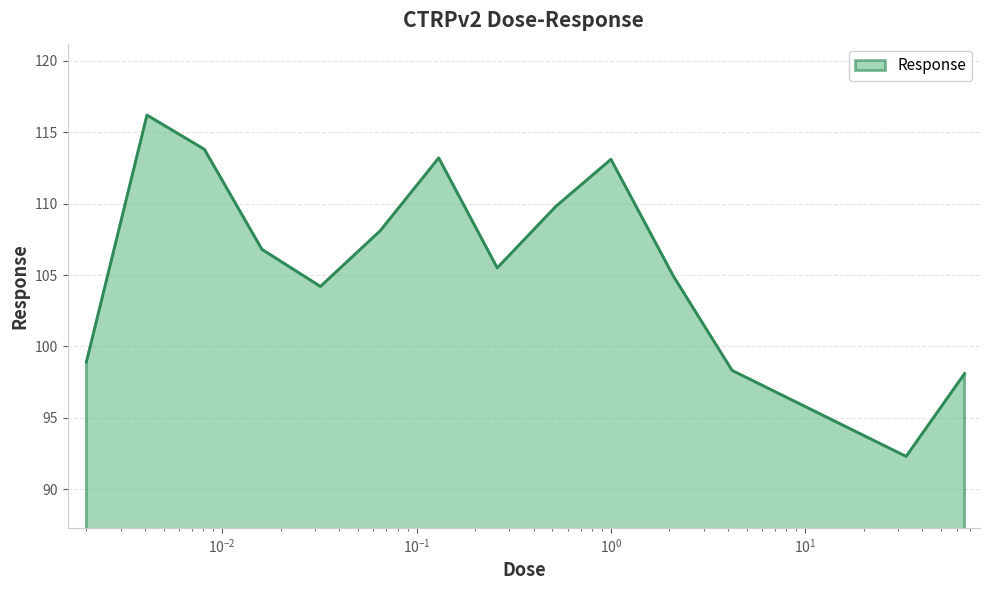

What is the smallest value displayed?

92.3